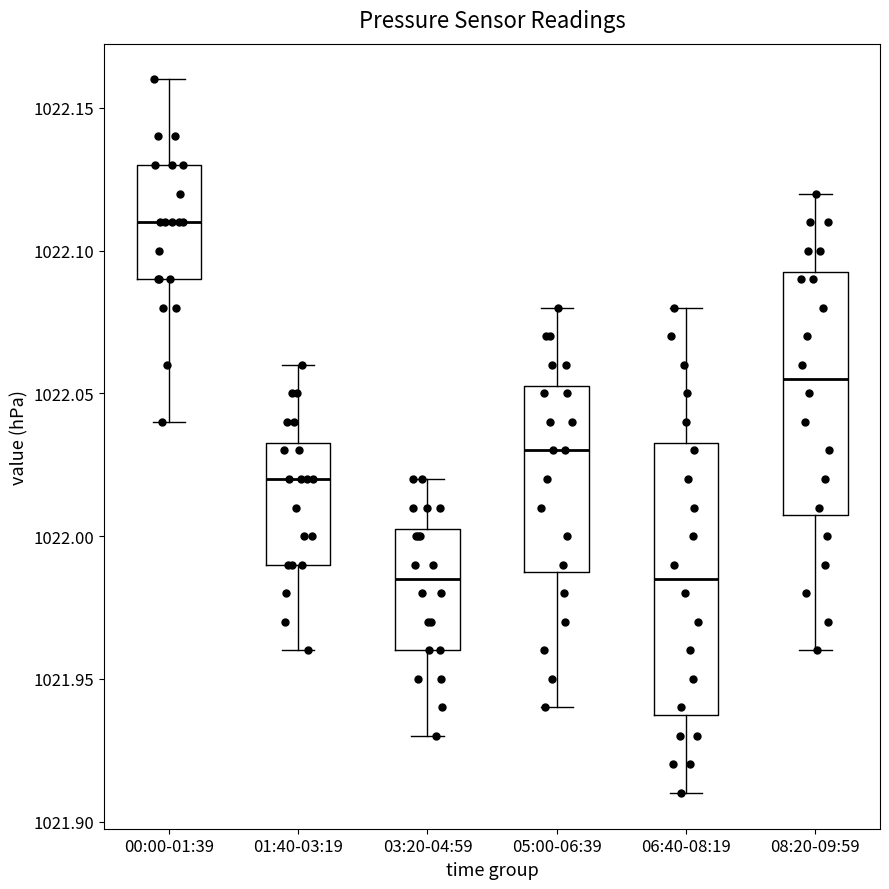

Which box's median line is the highest?

00:00-01:39